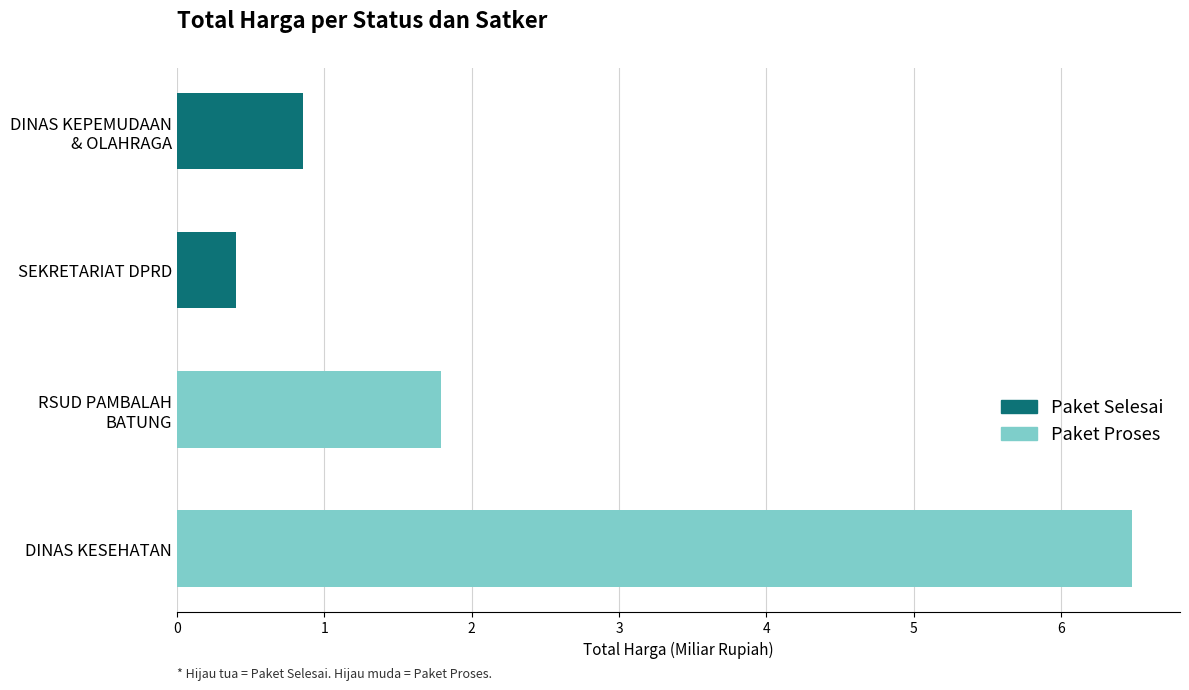

Count the number of categories in the chart.

4